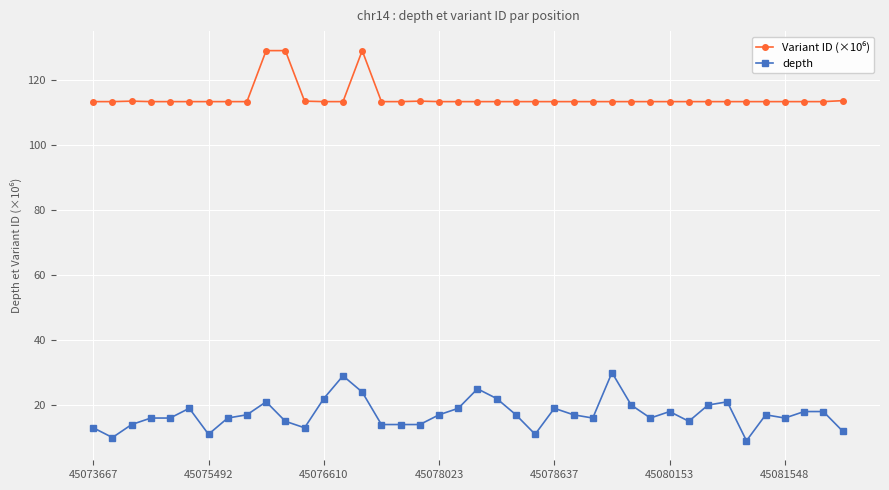

At how many categories does at least one series exceed 125?

3